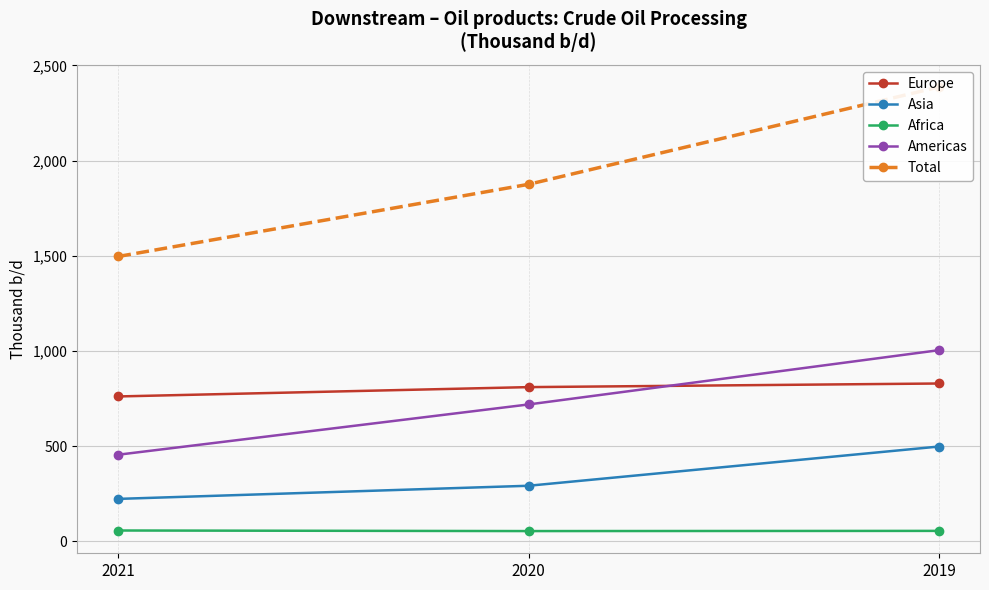

Is it true that Americas equals 1741 at 2019?

False